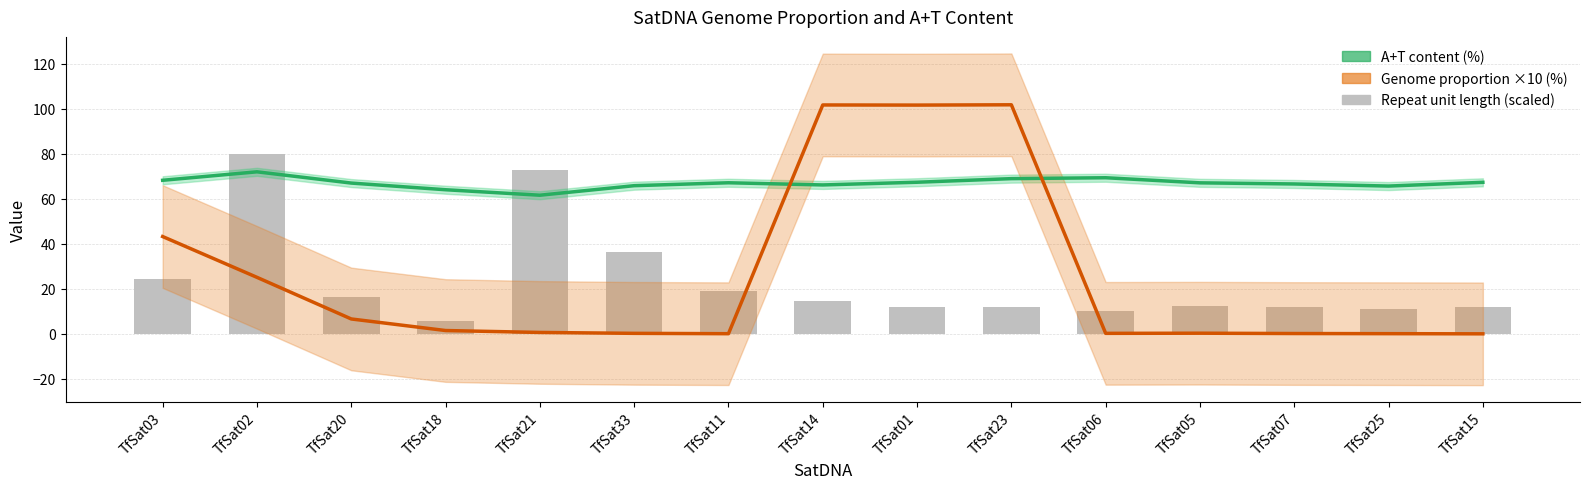

How many values in the A+T content (%) series are below 67?

6